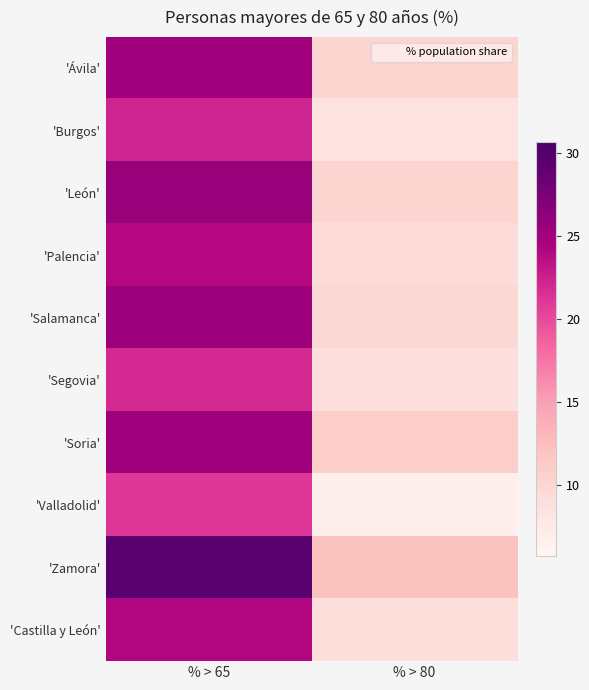

Reading left to right, list all the values displayed in this chart.

'Ávila': % > 65=25.2	% > 80=10.0
'Burgos': % > 65=22.3	% > 80=8.4
'León': % > 65=25.8	% > 80=10.2
'Palencia': % > 65=24.0	% > 80=9.4
'Salamanca': % > 65=25.5	% > 80=9.8
'Segovia': % > 65=22.0	% > 80=8.8
'Soria': % > 65=25.3	% > 80=10.8
'Valladolid': % > 65=21.2	% > 80=6.7
'Zamora': % > 65=29.7	% > 80=12.1
'Castilla y León': % > 65=24.1	% > 80=9.1